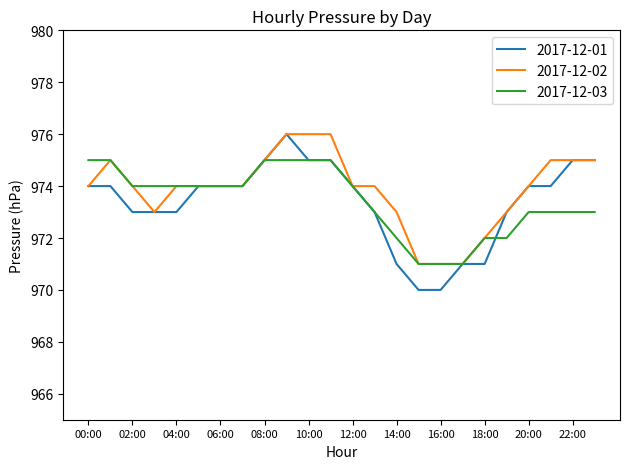

Which series has the widest spread of values?

2017-12-01